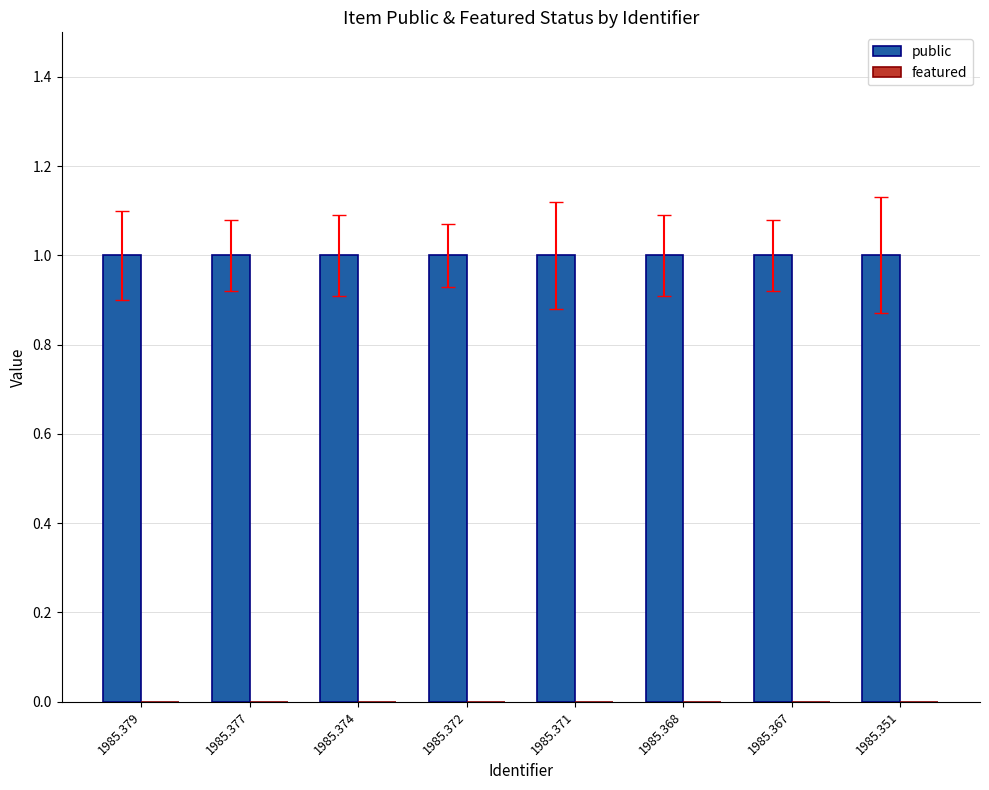

At which category is the sum across all series the highest?

1985.379